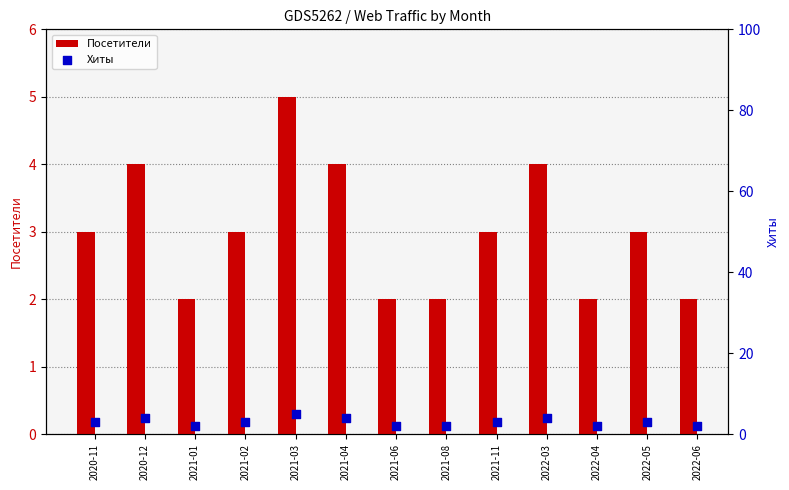

Which series has the largest total across all categories?

Посетители